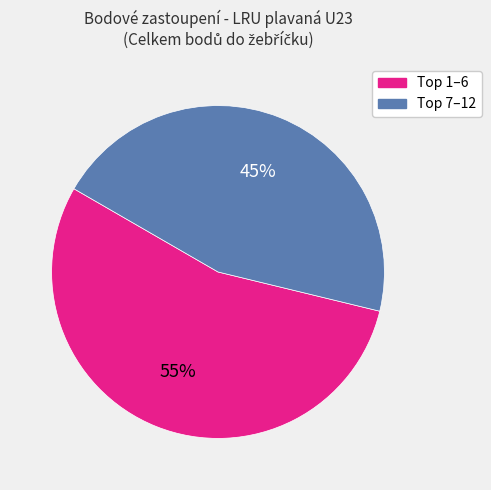

To the nearest percent, what is the average slice percentage?

50%